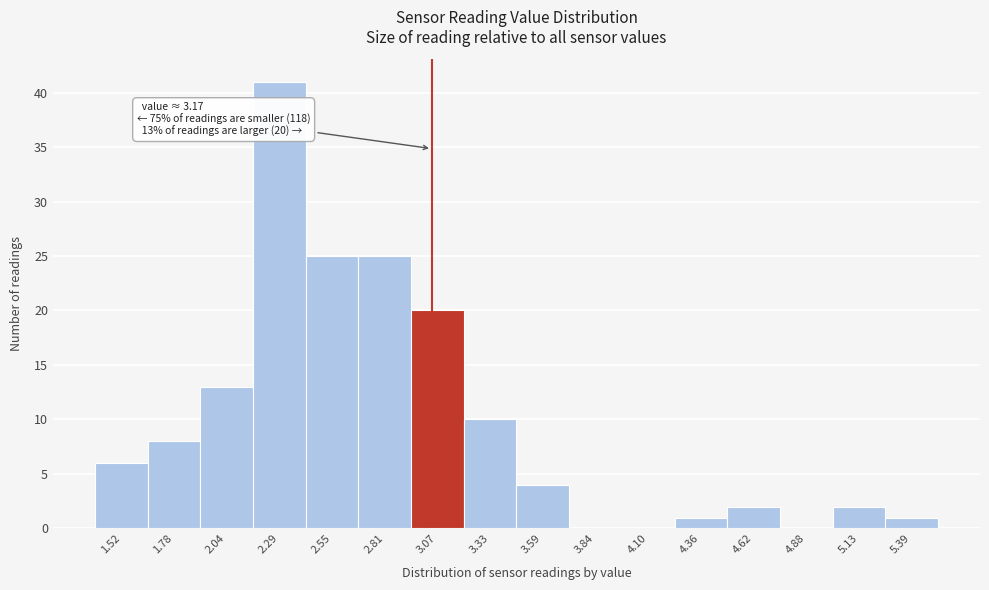

Reading left to right, what are all the values shown in this chart?

1.52=6	1.78=8	2.04=13	2.29=41	2.55=25	2.81=25	3.07=20	3.33=10	3.59=4	3.84=0	4.10=0	4.36=1	4.62=2	4.88=0	5.13=2	5.39=1